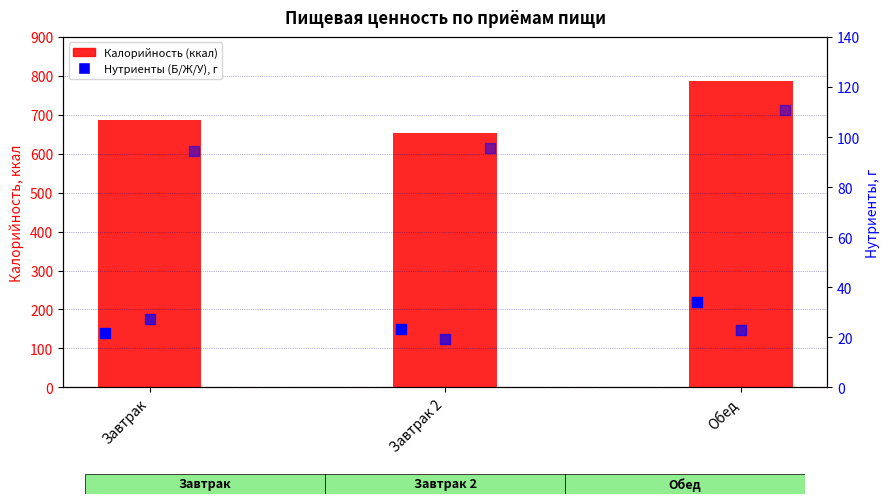

At how many categories does at least one series exceed 216?

3